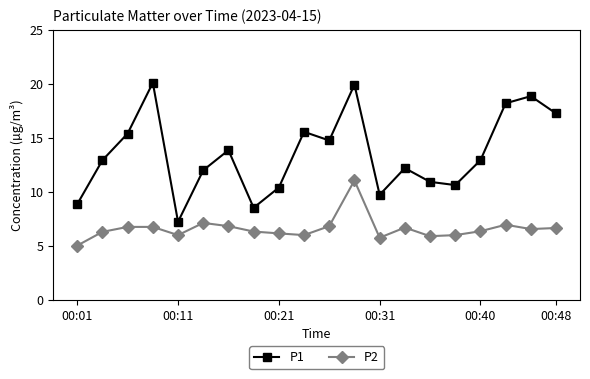

What is the lowest value of the P2 series?

5.0